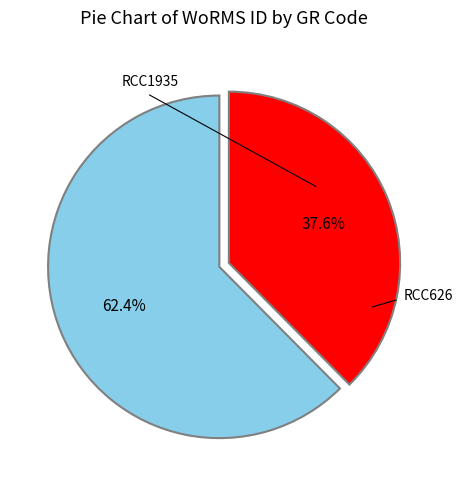

Does any single category account for the majority?

Yes